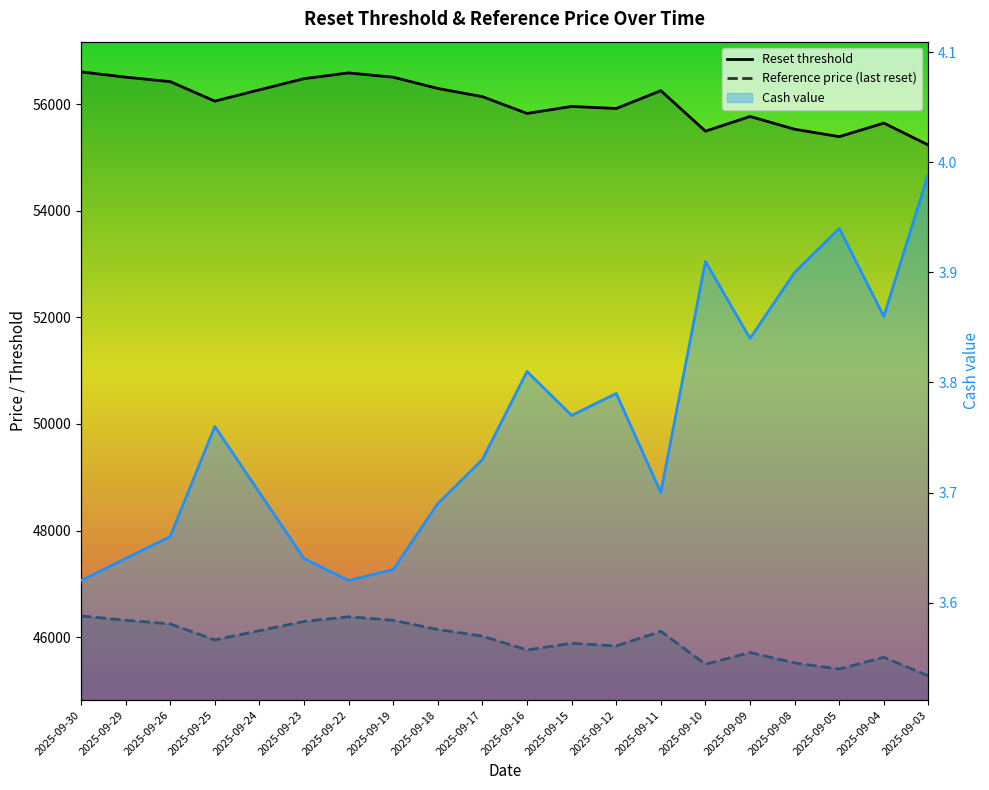

Reading left to right, transcribe all the data shown in this chart.

Reset threshold: 2025-09-30=56605.4	2025-09-29=56505.6	2025-09-26=56421.7	2025-09-25=56055.7	2025-09-24=56268.0	2025-09-23=56477.2	2025-09-22=56585.5	2025-09-19=56504.6	2025-09-18=56293.5	2025-09-17=56139.8	2025-09-16=55824.6	2025-09-15=55956.1	2025-09-12=55917.7	2025-09-11=56251.7	2025-09-10=55492.2	2025-09-09=55767.8	2025-09-08=55528.2	2025-09-05=55389.0	2025-09-04=55643.8	2025-09-03=55230.7
Reference price (last reset): 2025-09-30=46397.9	2025-09-29=46316.1	2025-09-26=46247.3	2025-09-25=45947.3	2025-09-24=46121.3	2025-09-23=46292.8	2025-09-22=46381.5	2025-09-19=46315.3	2025-09-18=46142.2	2025-09-17=46018.3	2025-09-16=45757.9	2025-09-15=45883.4	2025-09-12=45834.2	2025-09-11=46108.0	2025-09-10=45490.9	2025-09-09=45711.3	2025-09-08=45514.9	2025-09-05=45400.9	2025-09-04=45621.3	2025-09-03=45271.1
Cash value: 2025-09-30=3.6	2025-09-29=3.6	2025-09-26=3.7	2025-09-25=3.8	2025-09-24=3.7	2025-09-23=3.6	2025-09-22=3.6	2025-09-19=3.6	2025-09-18=3.7	2025-09-17=3.7	2025-09-16=3.8	2025-09-15=3.8	2025-09-12=3.8	2025-09-11=3.7	2025-09-10=3.9	2025-09-09=3.8	2025-09-08=3.9	2025-09-05=3.9	2025-09-04=3.9	2025-09-03=4.0